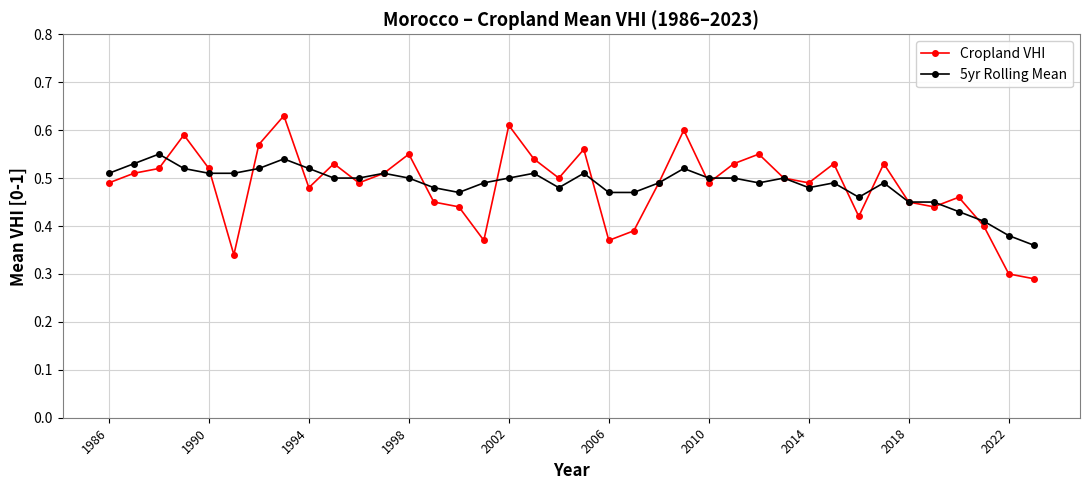

What are all the series names shown in the legend?

Cropland VHI, 5yr Rolling Mean